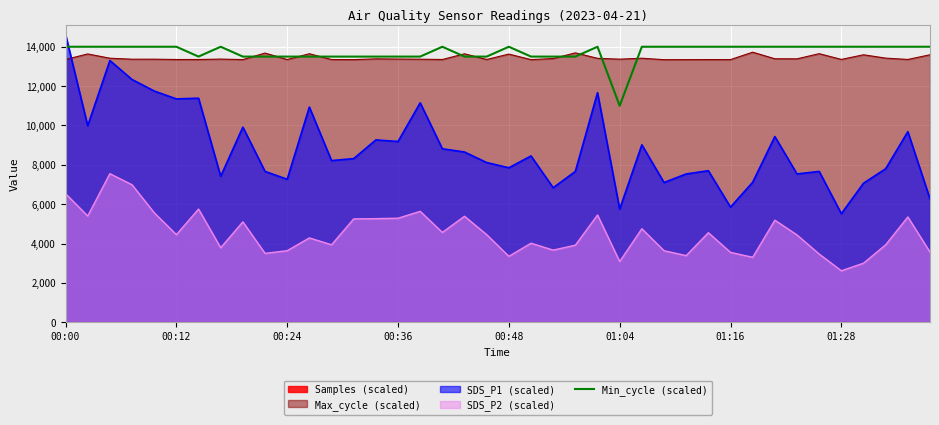

At which label does SDS_P1 (scaled) reach its peak?

00:00